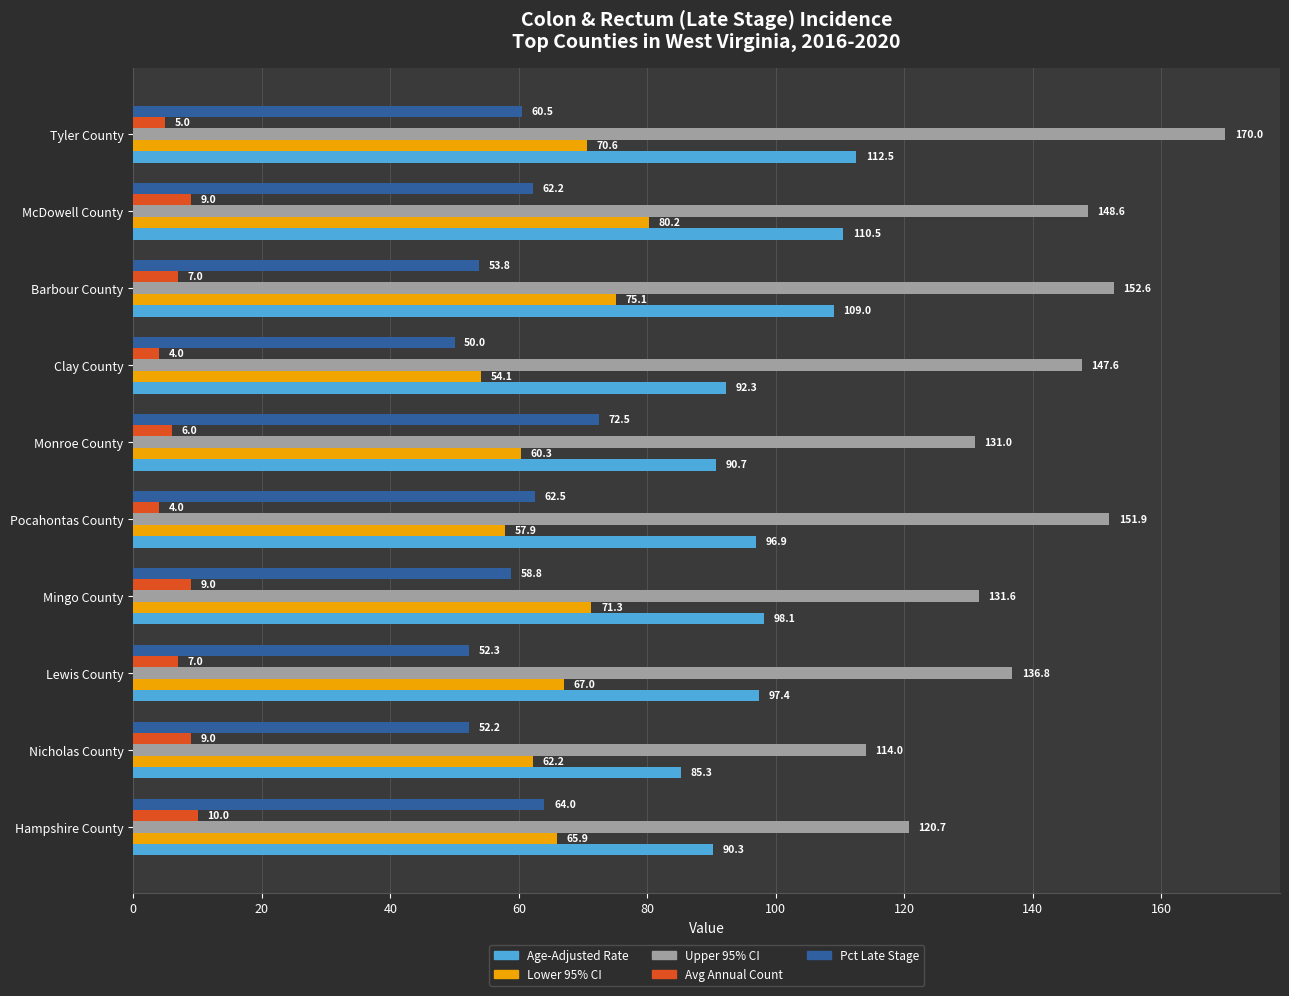

How many distinct data groups are displayed?

5